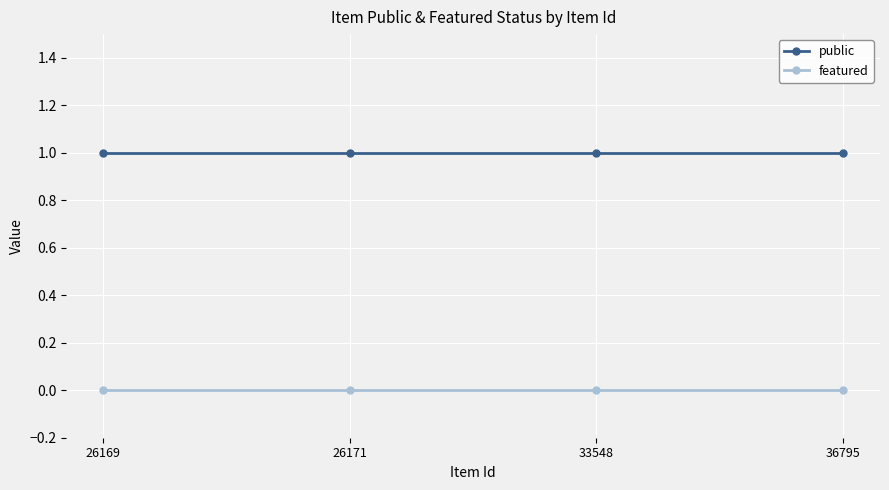

True or false: public and featured intersect in this chart.

False